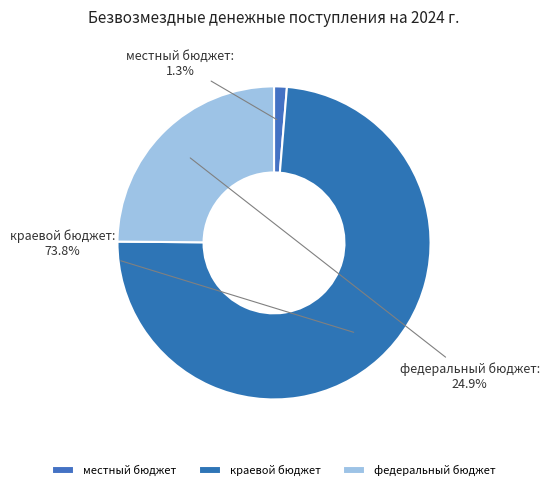

Rank the categories by value from highest to lowest.

краевой бюджет, федеральный бюджет, местный бюджет